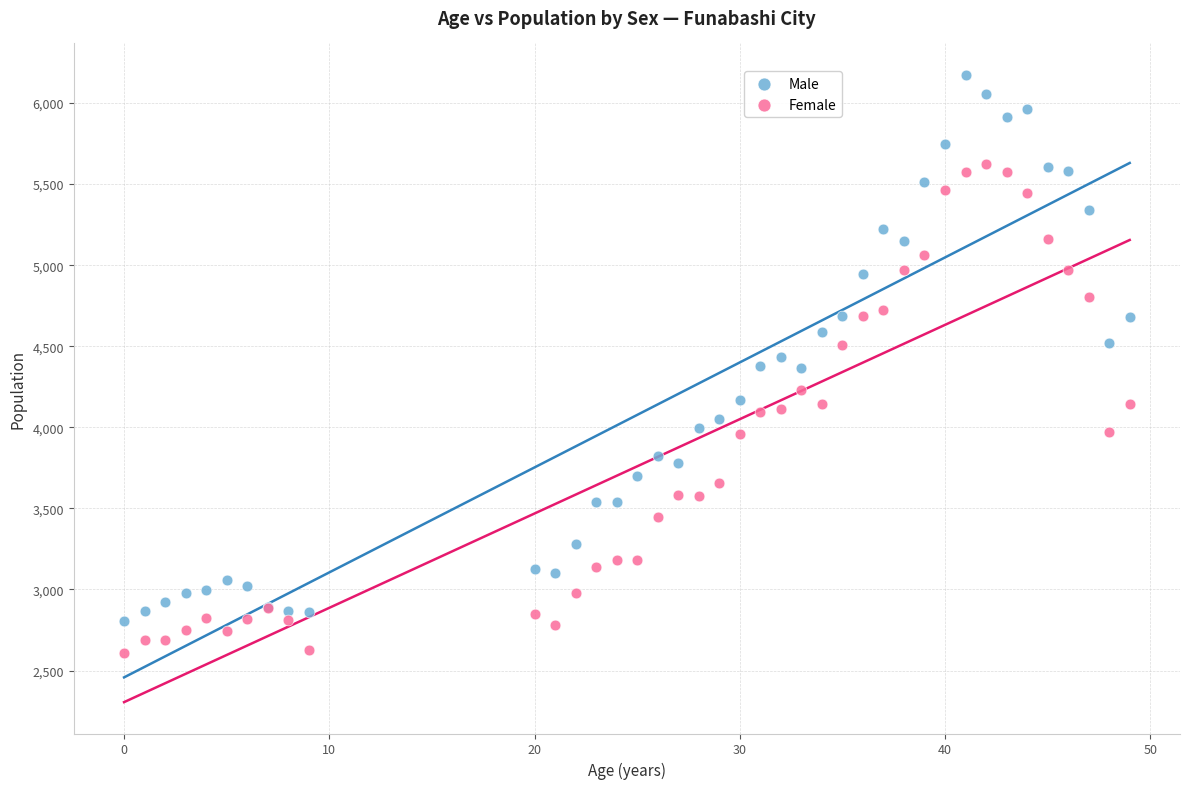

Which series contains the highest Y value?

Male